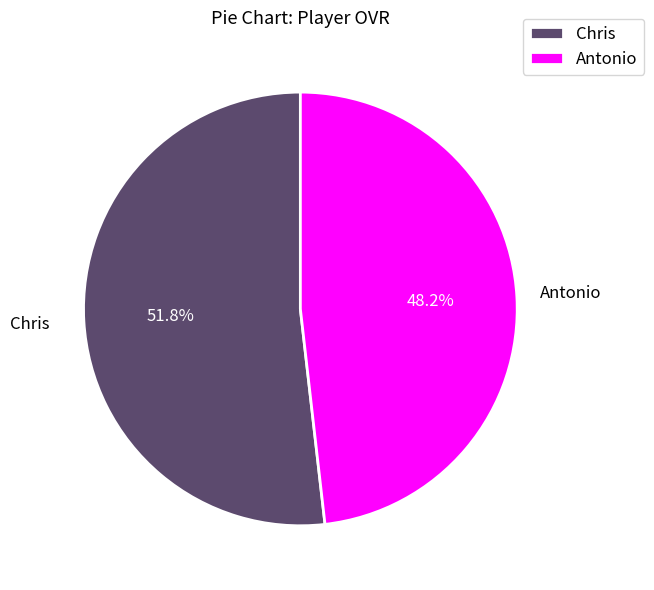

Rank the categories by value from lowest to highest.

Antonio, Chris